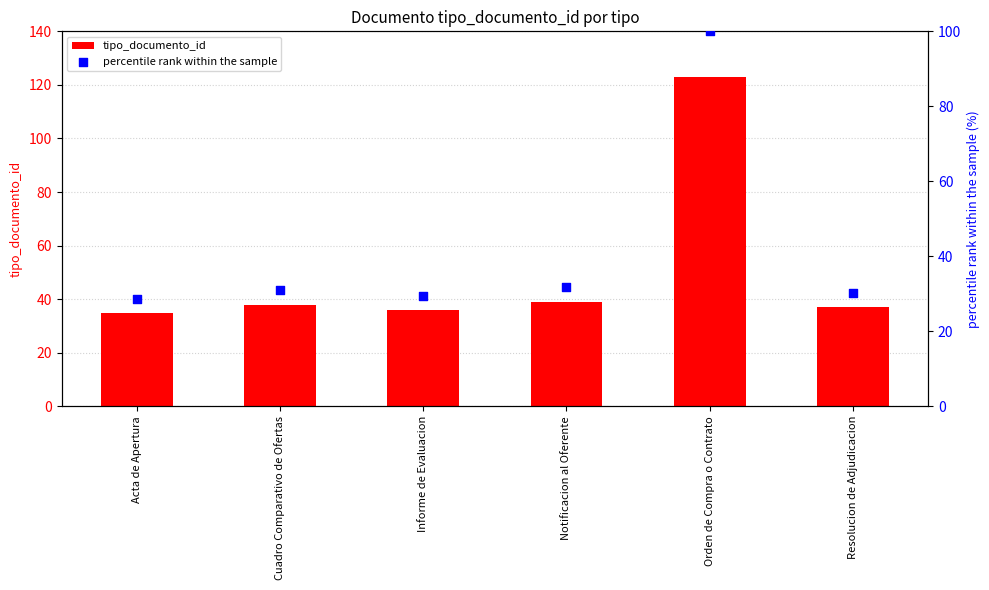

What is the total value across all series at Acta de Apertura?

63.5